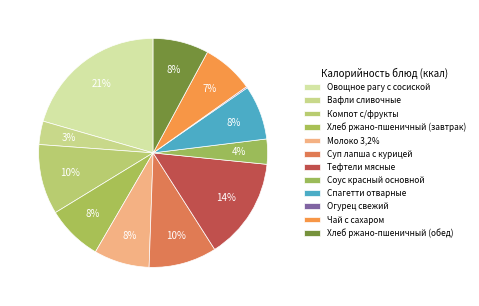

To the nearest percent, what percentage of the pie is Соус красный основной?

4%